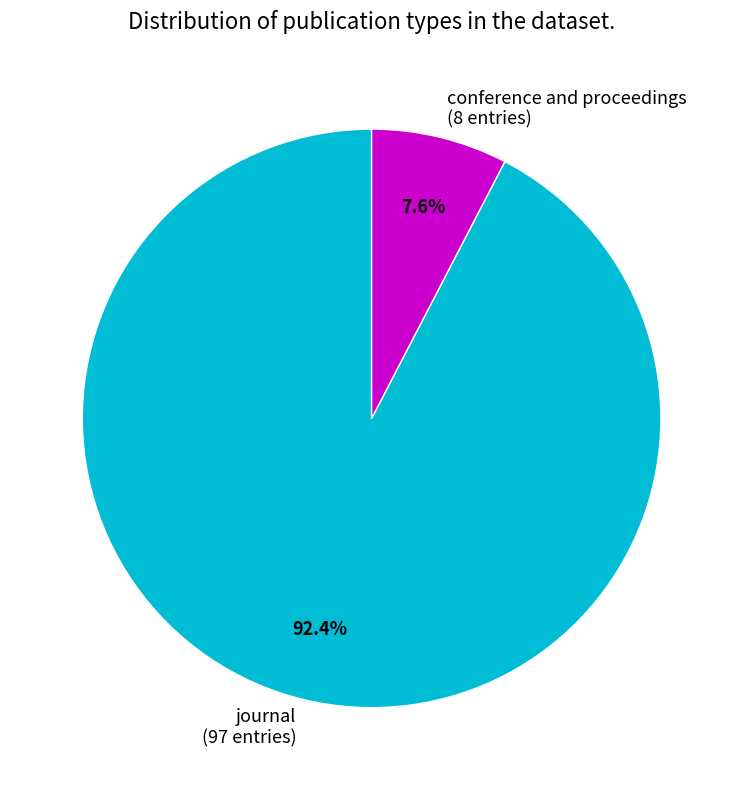

Between journal and conference and proceedings, which is larger?

journal